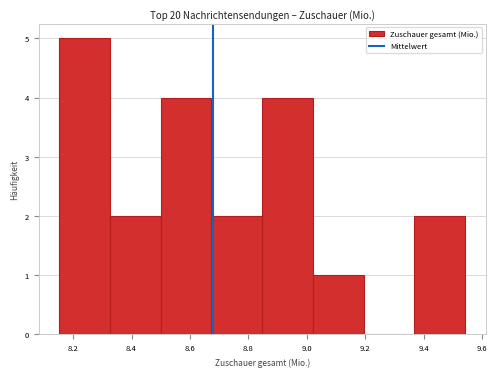

Reading left to right, transcribe this chart: for each bar, give the range it covers on the x-axis and its height. Neither the bar edges nor the heights are printed on the chart, so give them approximately, as read against the axes.

8.16 to 8.32: 5
8.32 to 8.50: 2
8.50 to 8.68: 4
8.68 to 8.84: 2
8.84 to 9.02: 4
9.02 to 9.20: 1
9.20 to 9.36: 0
9.36 to 9.54: 2